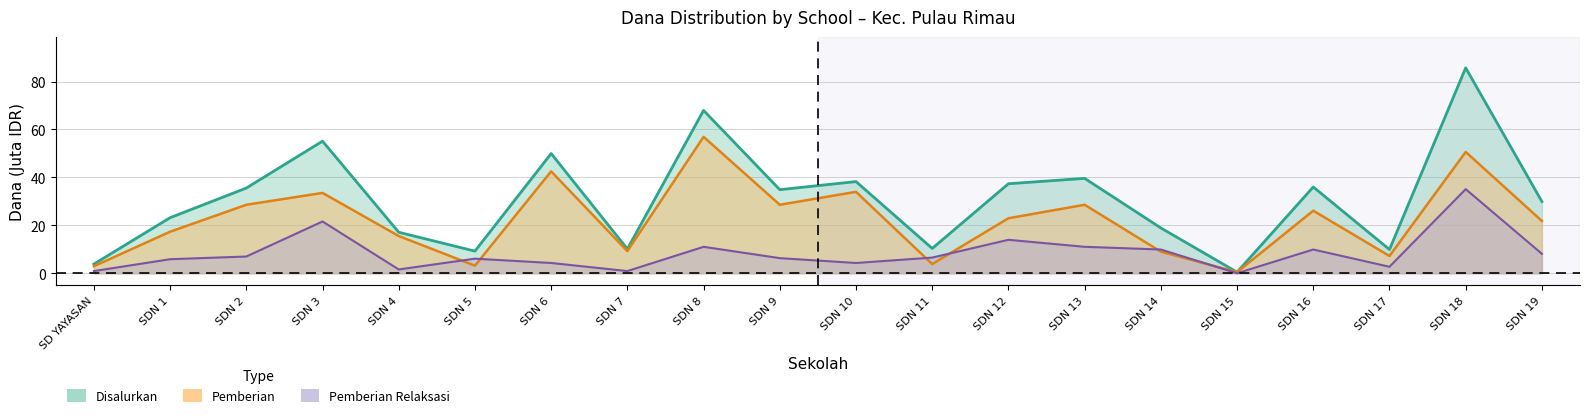

True or false: Pemberian and Disalurkan intersect in this chart.

False